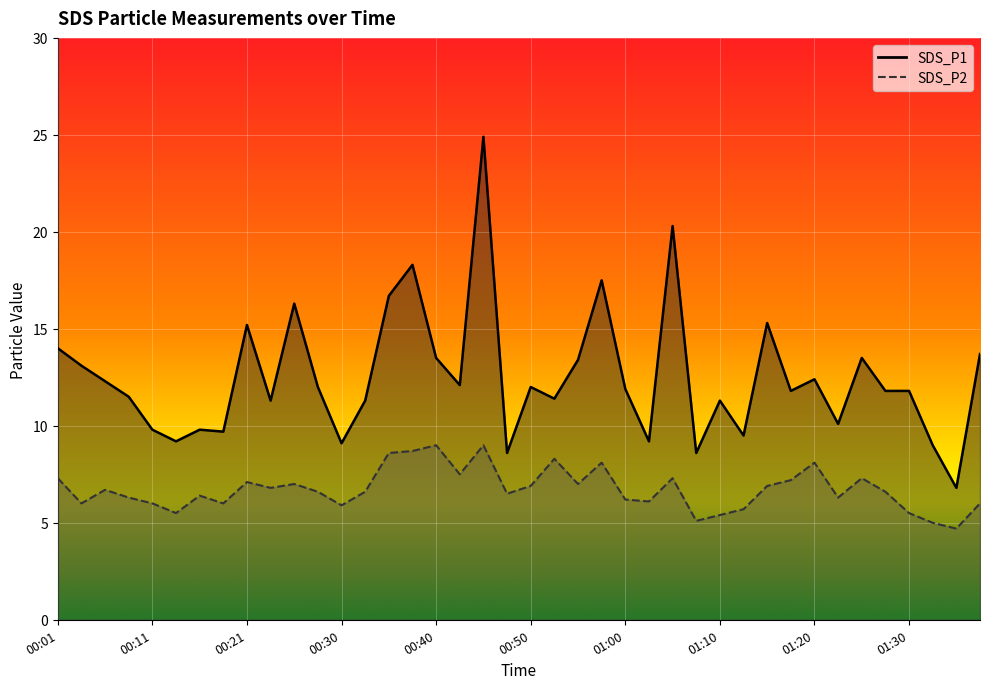

Which series has the largest range (max minus min)?

SDS_P1